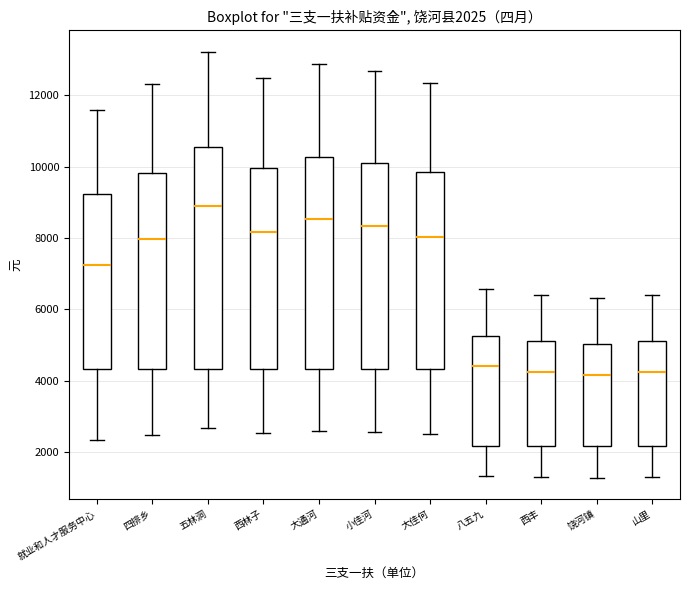

Which box has the highest median line?

五林洞